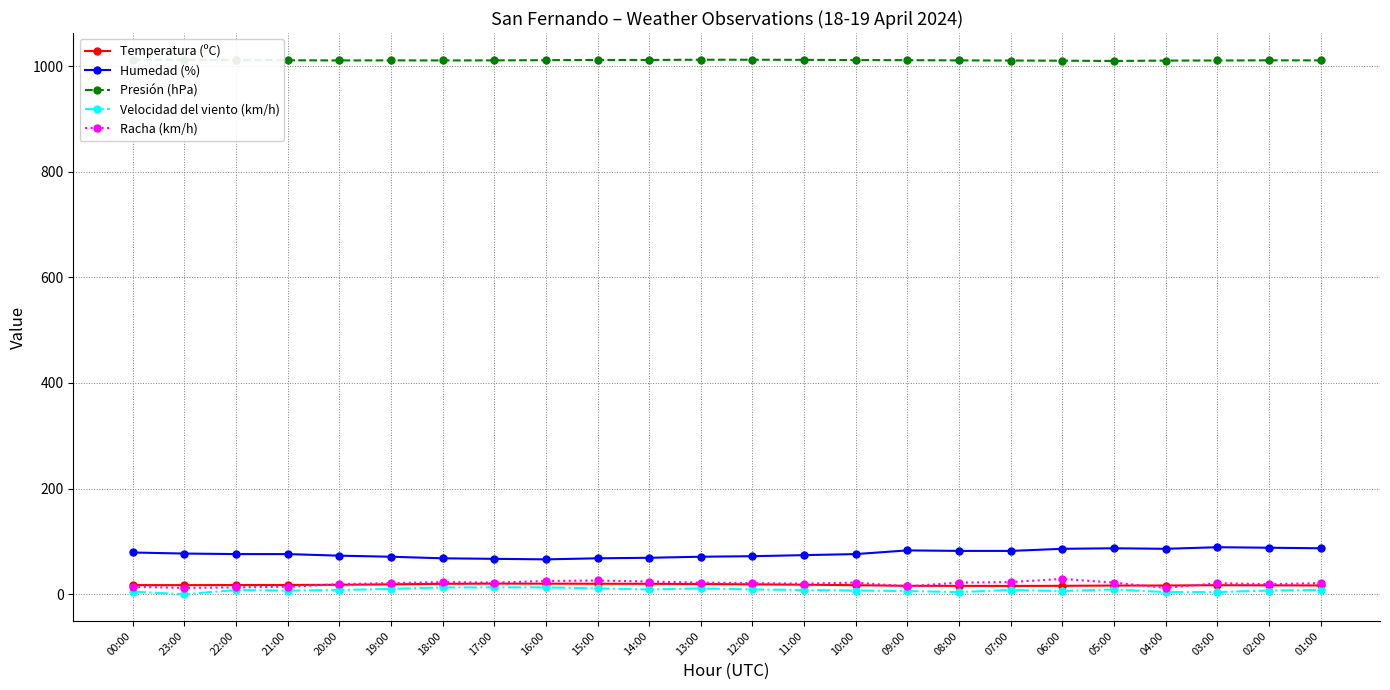

Which series has the largest total across all categories?

Presión (hPa)